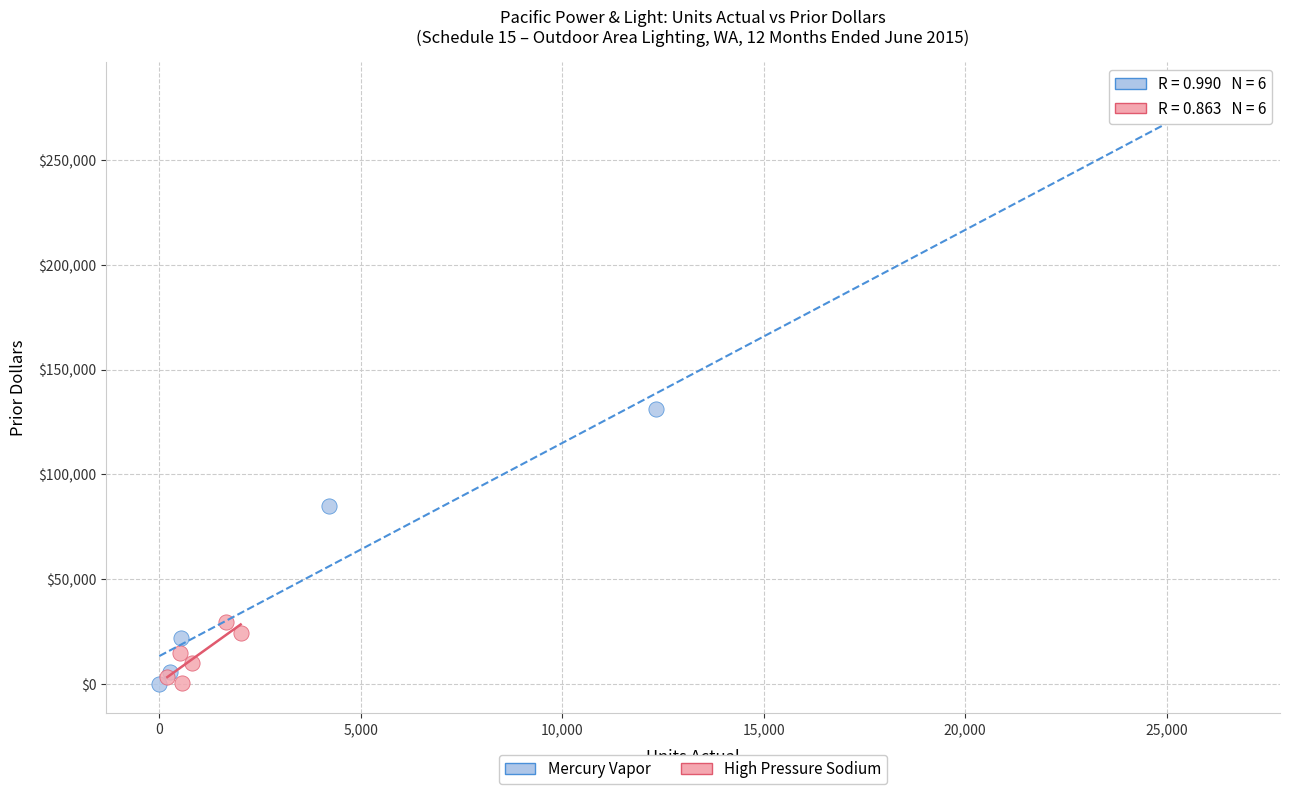

Which series reaches the maximum Y coordinate?

Mercury Vapor